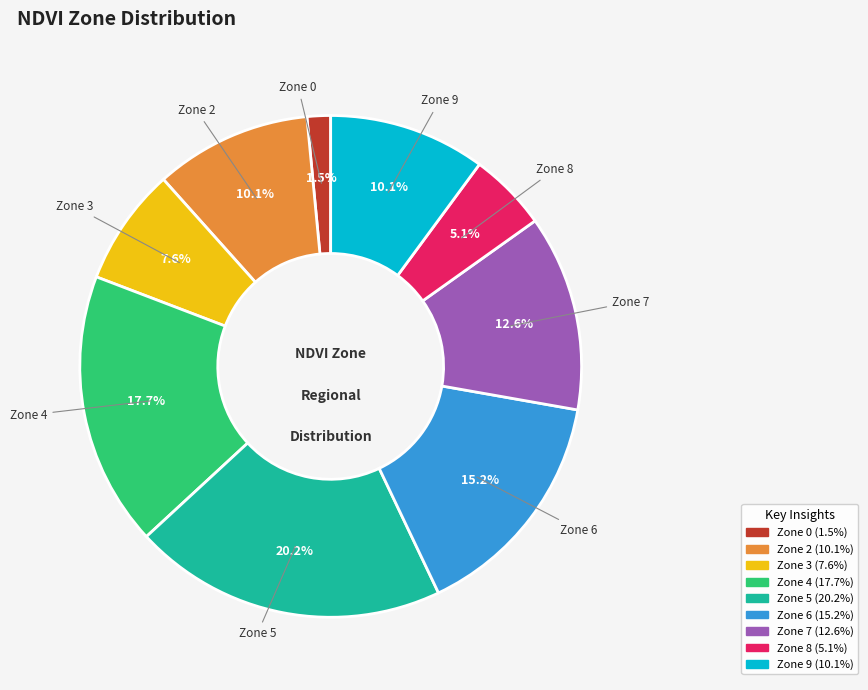

Is there a majority slice in this chart?

No